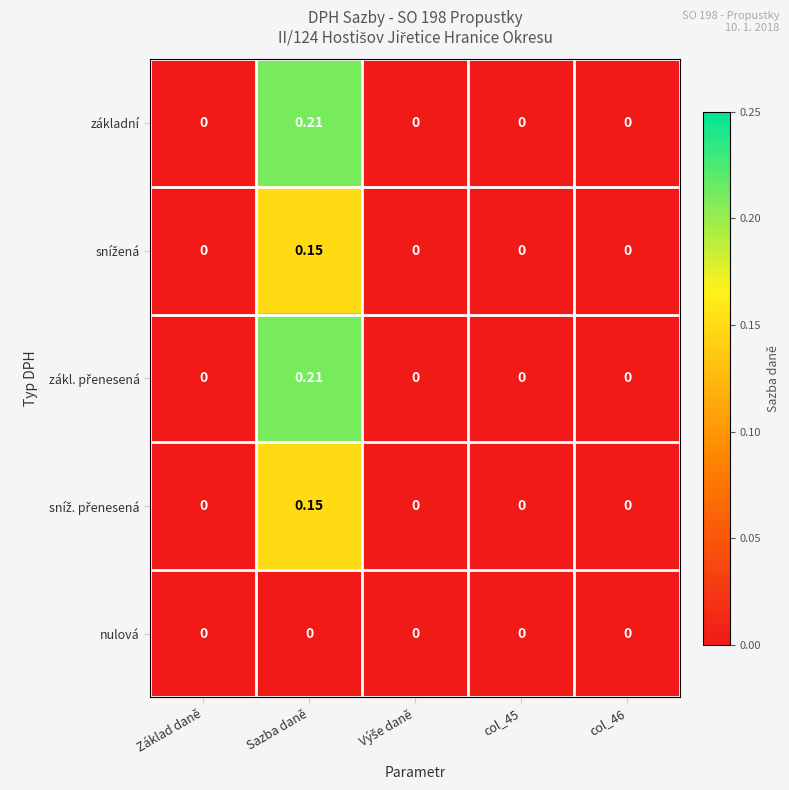

Which label corresponds to the largest value in the chart?

Sazba daně